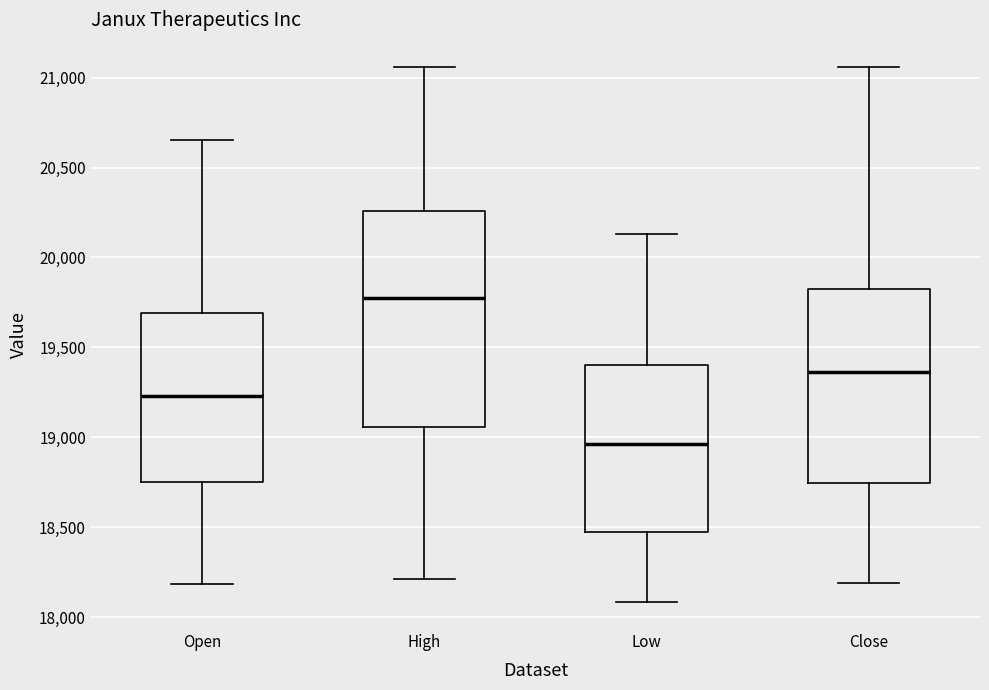

Reading left to right, read every box against the y-axis: the position of its median line, the range the box covers, and the ends of its whiskers. The values are not printed on the chart, so give them approximately, as read against the axis.

Open: median 19250, box 18750 to 19700, whiskers 18200 to 20650
High: median 19750, box 19050 to 20250, whiskers 18200 to 21050
Low: median 18950, box 18450 to 19400, whiskers 18100 to 20150
Close: median 19350, box 18750 to 19850, whiskers 18200 to 21050